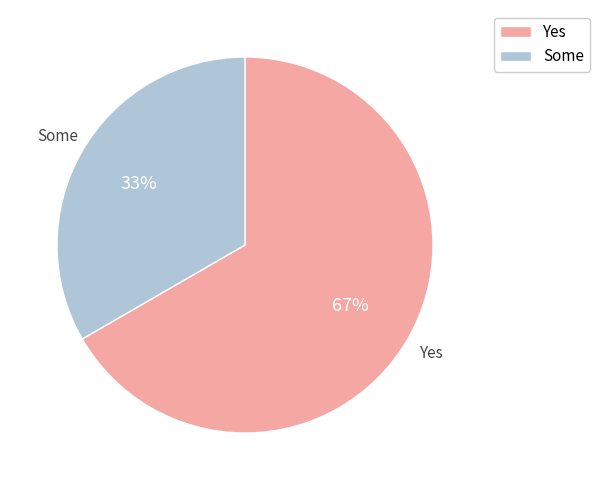

Is there a majority slice in this chart?

Yes